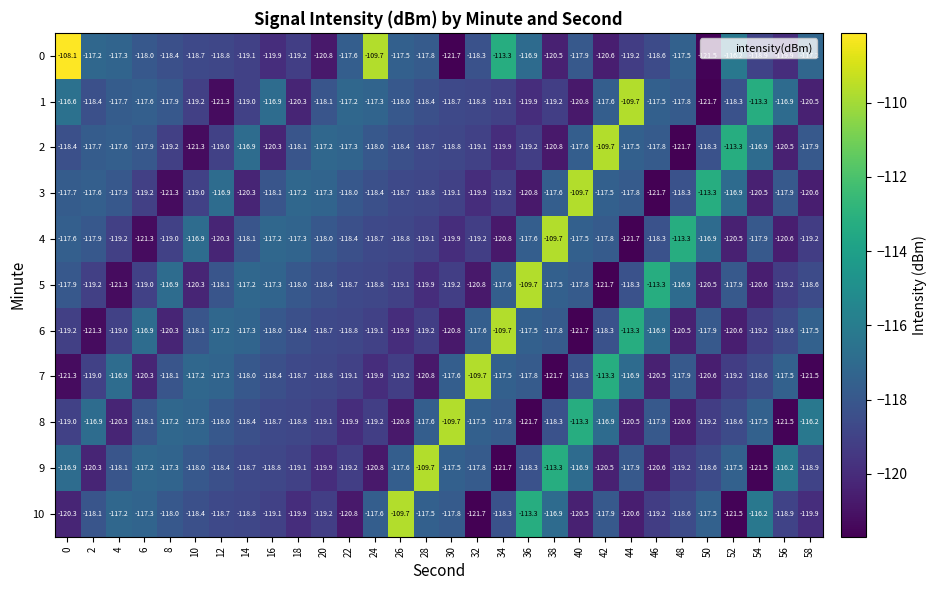

Which category has the highest value in the 10 series?

26